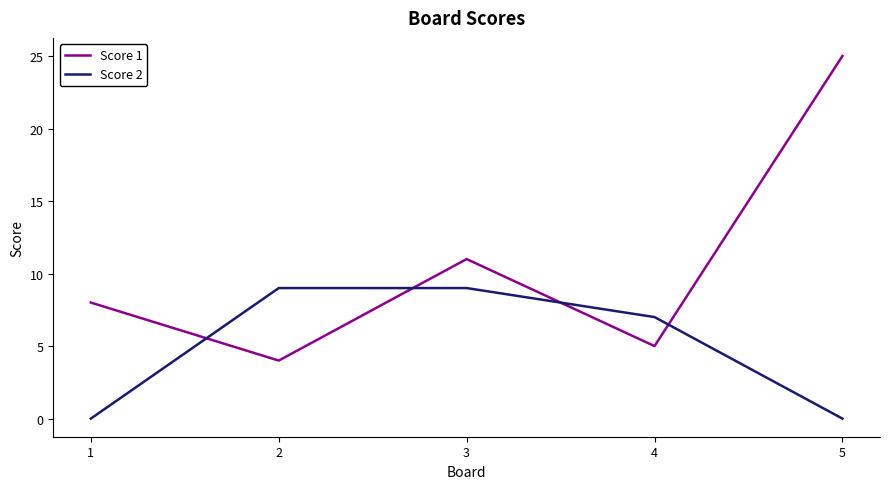

Is it true that Score 1 equals 2 at 2?

False